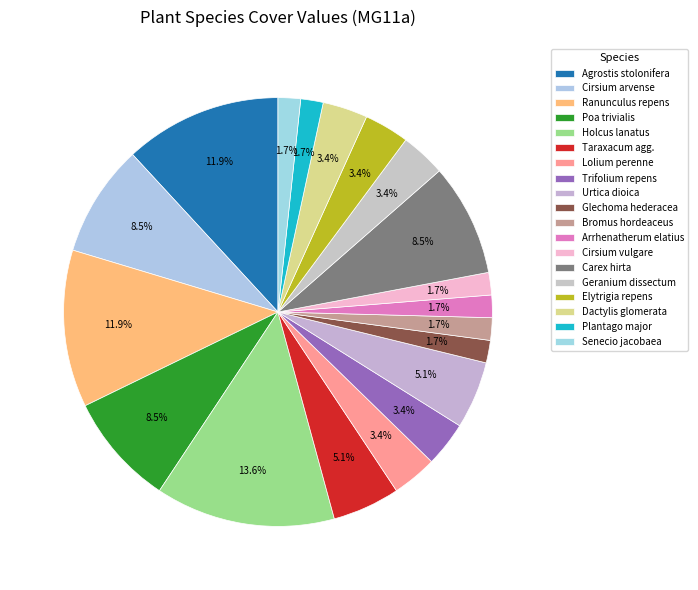

The Carex hirta slice represents 8% of the pie. True or false?

True